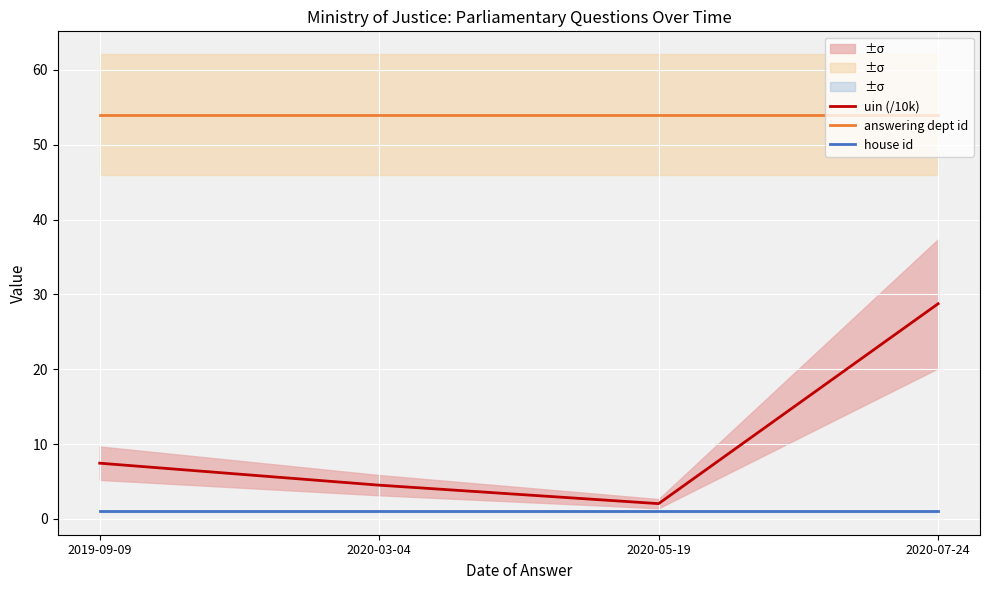

What are all the series names shown in the legend?

uin (/10k), answering dept id, house id